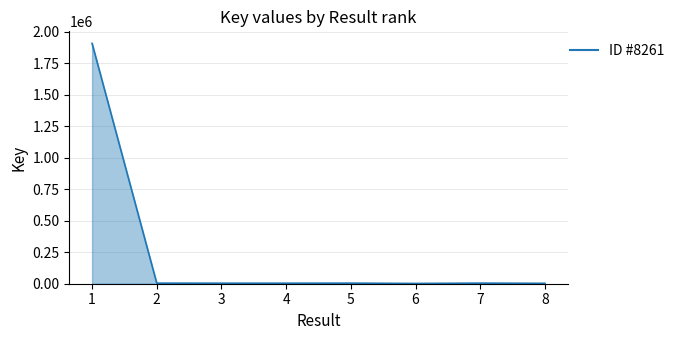

The value at 1 is 434095. True or false?

False